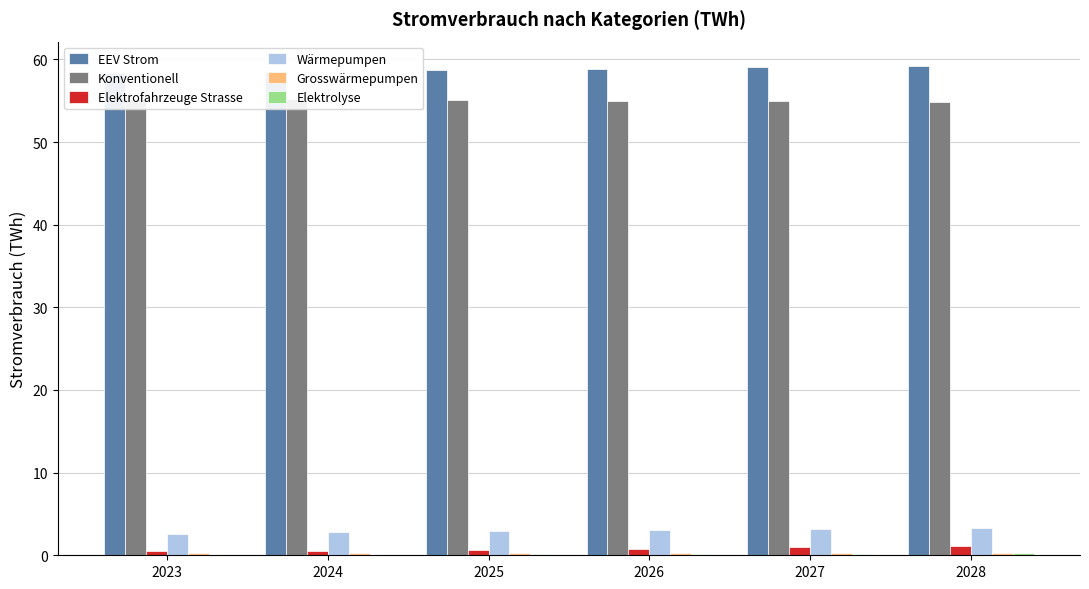

What is the value of the Wärmepumpen bar at the 4th from the left?

3.0